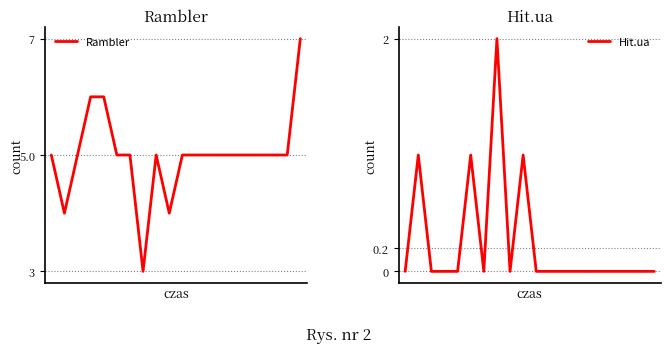

Where does the Rambler series first go above 5?

3